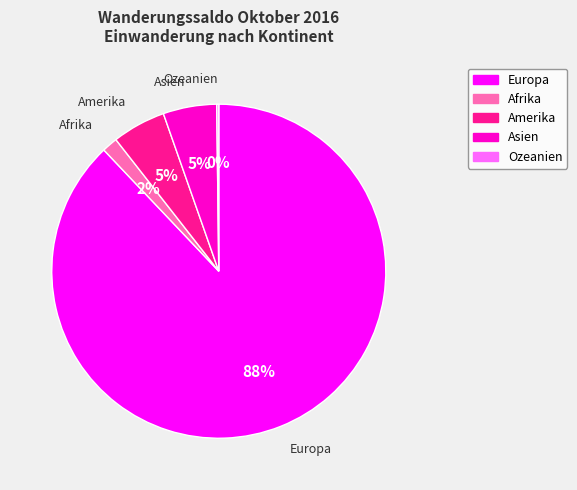

To the nearest percent, what is the difference between the largest and smallest slice percentages?

88%